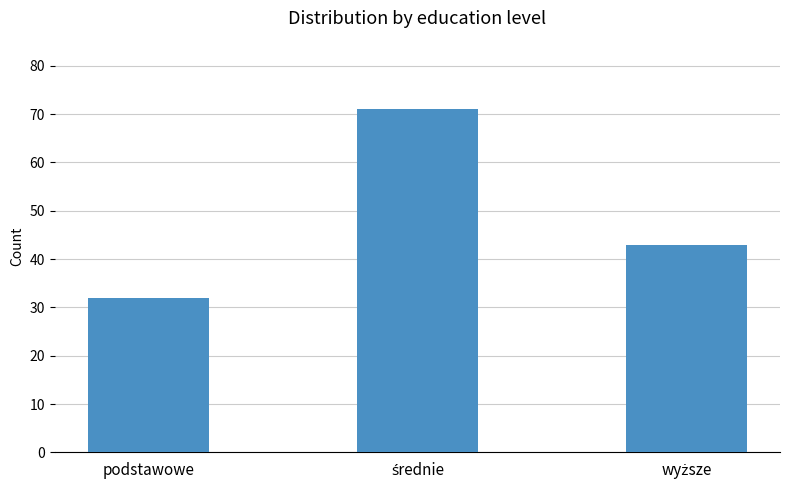

What is the value of the 1st bar from the left?

32